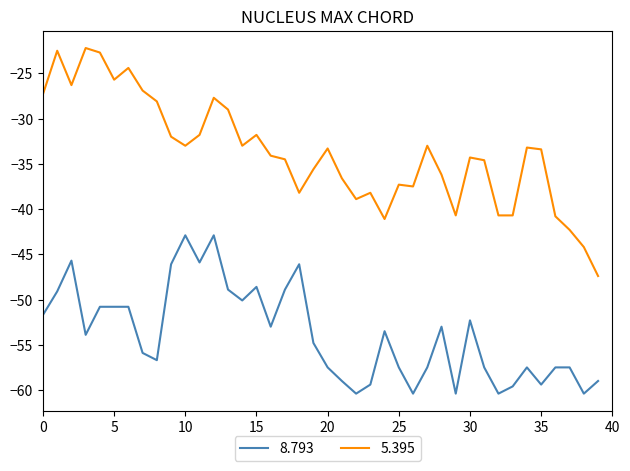

True or false: 5.395 and 8.793 intersect in this chart.

False